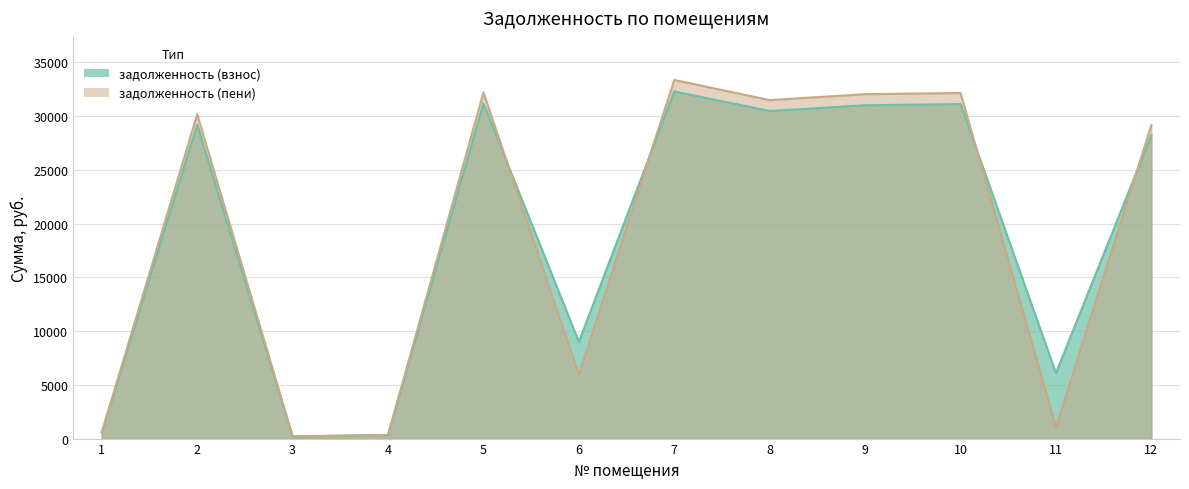

What is the difference between the highest and lowest values at 7?

1072.7